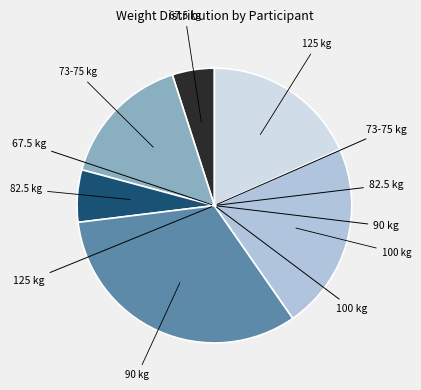

Is there a majority slice in this chart?

No